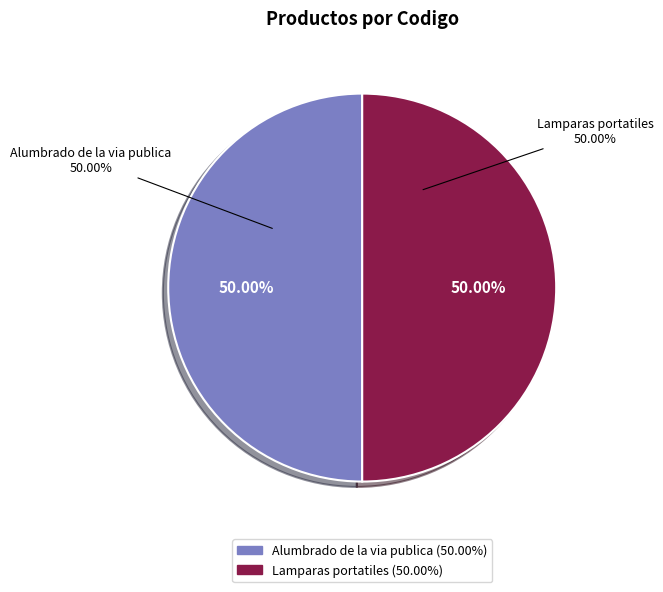

Is there any slice that represents more than half of the pie?

Yes